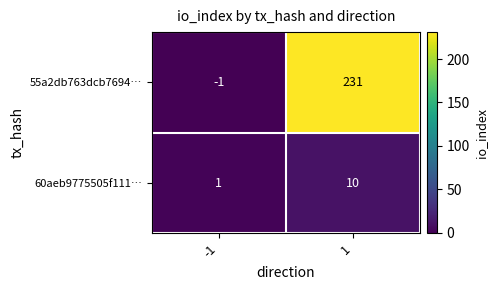

Reading left to right, extract all data points from this chart.

55a2db763dcb7694…: -1	231
60aeb9775505f111…: 1	10